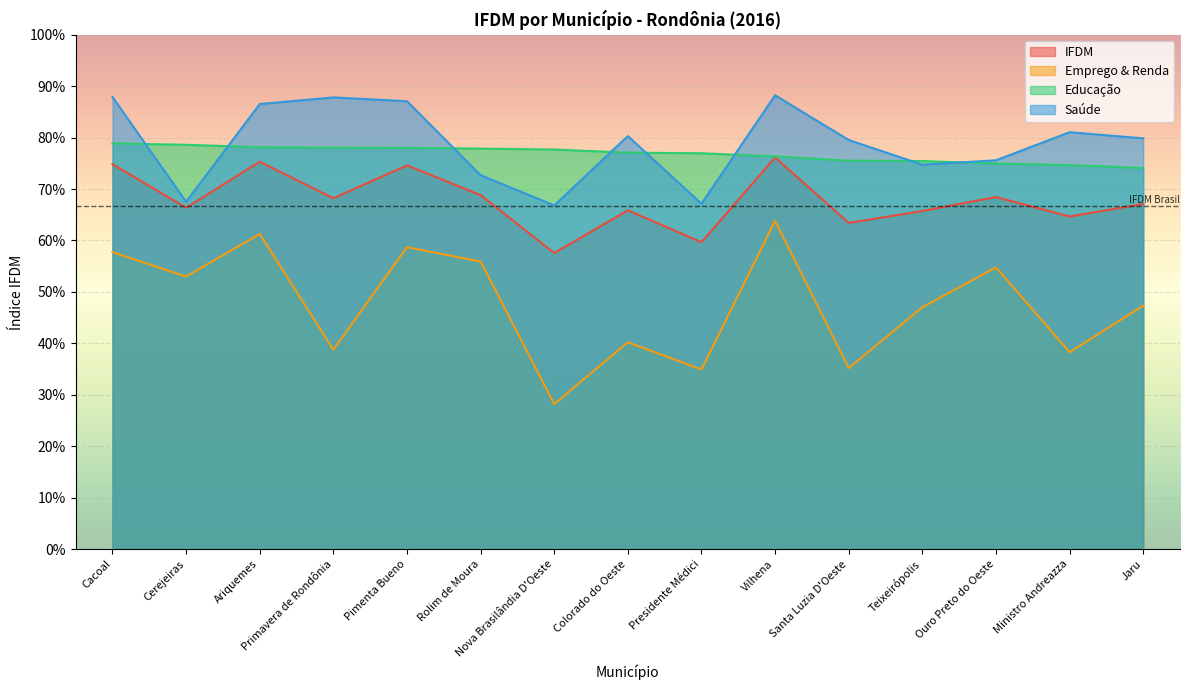

What is the label of the 12th point from the right?

Primavera de Rondônia